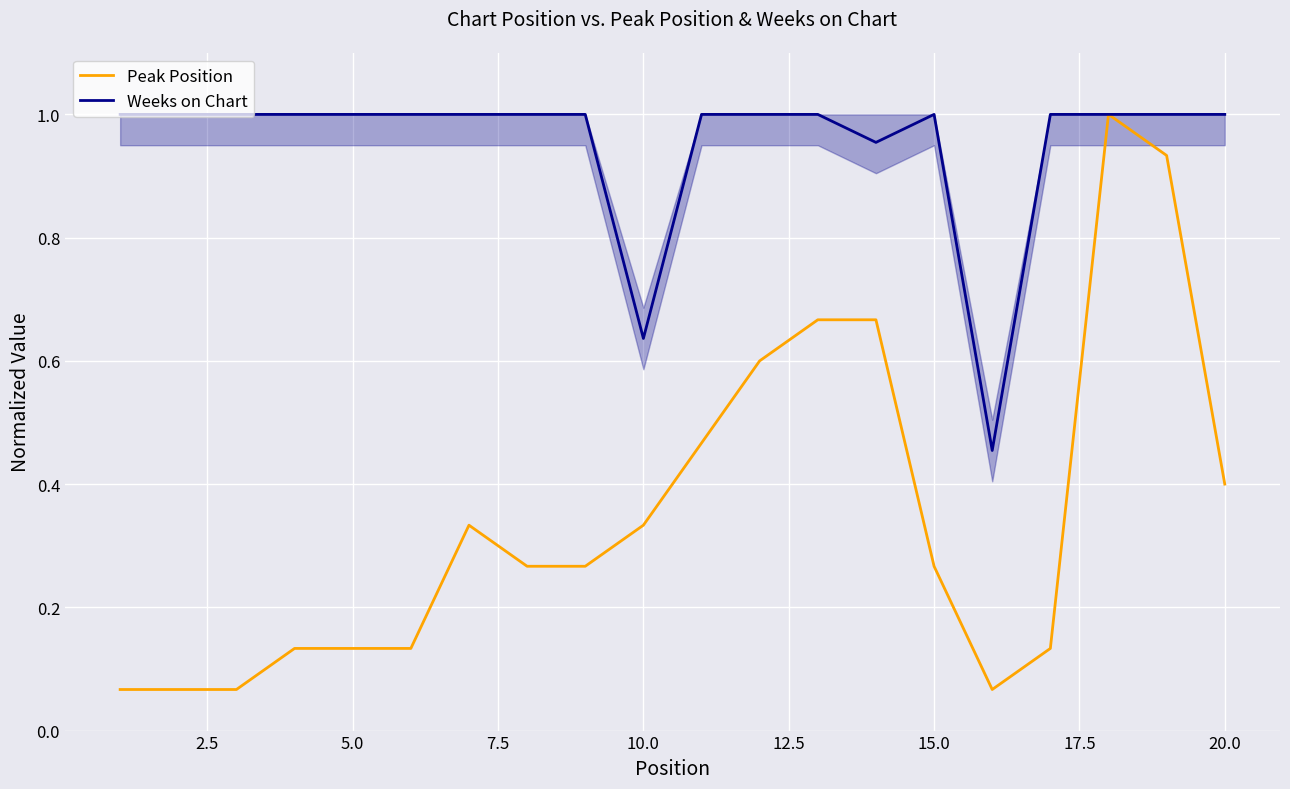

How many interior local peaks does the Weeks on Chart series have?

1